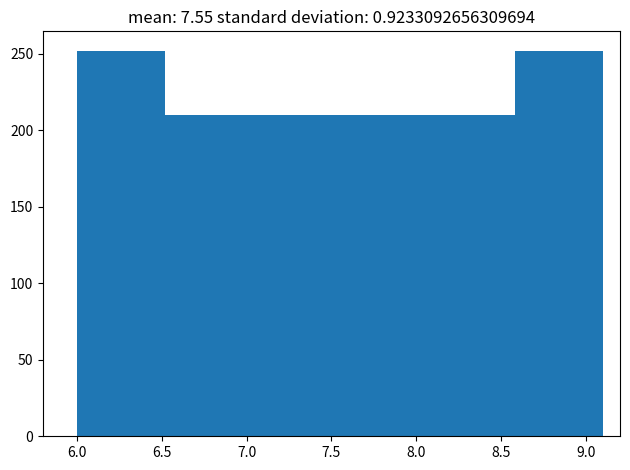

Reading left to right, transcribe this chart: for each bar, give the range it covers on the x-axis and its height. Neither the bar edges nor the heights are printed on the chart, so give them approximately, as read against the axes.

6.00 to 6.50: 250
6.50 to 7.05: 210
7.05 to 7.55: 210
7.55 to 8.05: 210
8.05 to 8.60: 210
8.60 to 9.10: 250